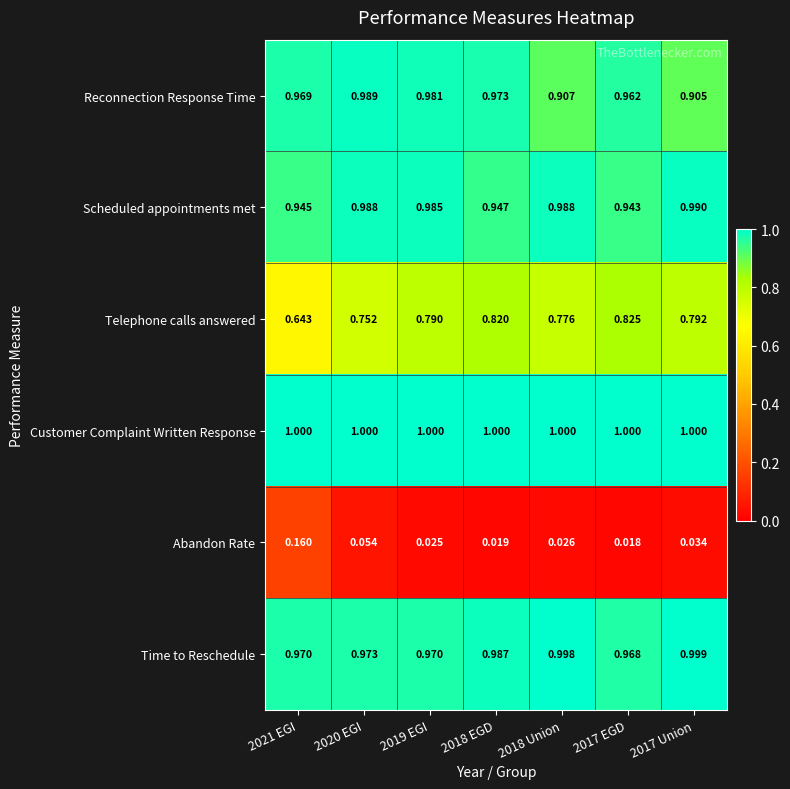

Which series has the largest total across all categories?

Customer Complaint Written Response